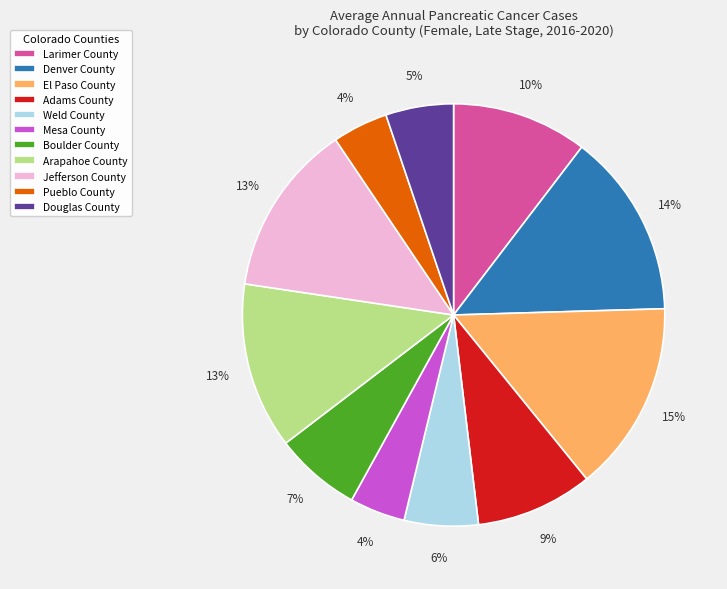

To the nearest percent, what percentage of the pie is Arapahoe County?

13%